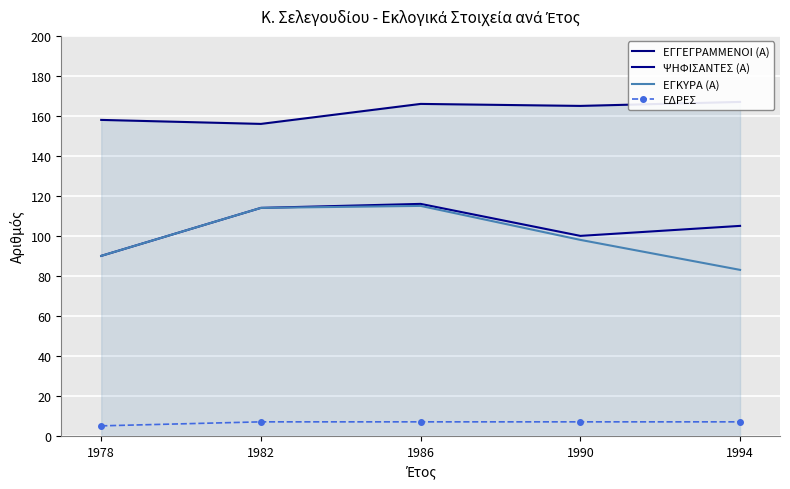

Which series changed the most between 1986 and 1994?

ΕΓΚΥΡΑ (Α)